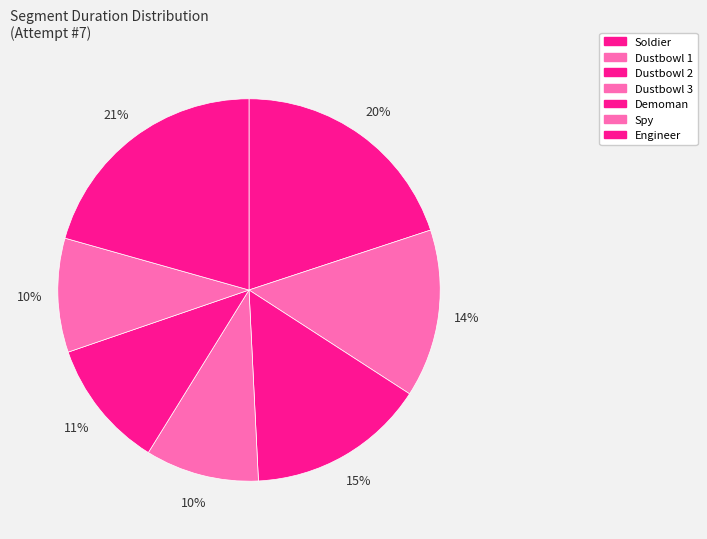

Rank the categories by value from lowest to highest.

Dustbowl 3, Spy, Demoman, Dustbowl 1, Dustbowl 2, Soldier, Engineer